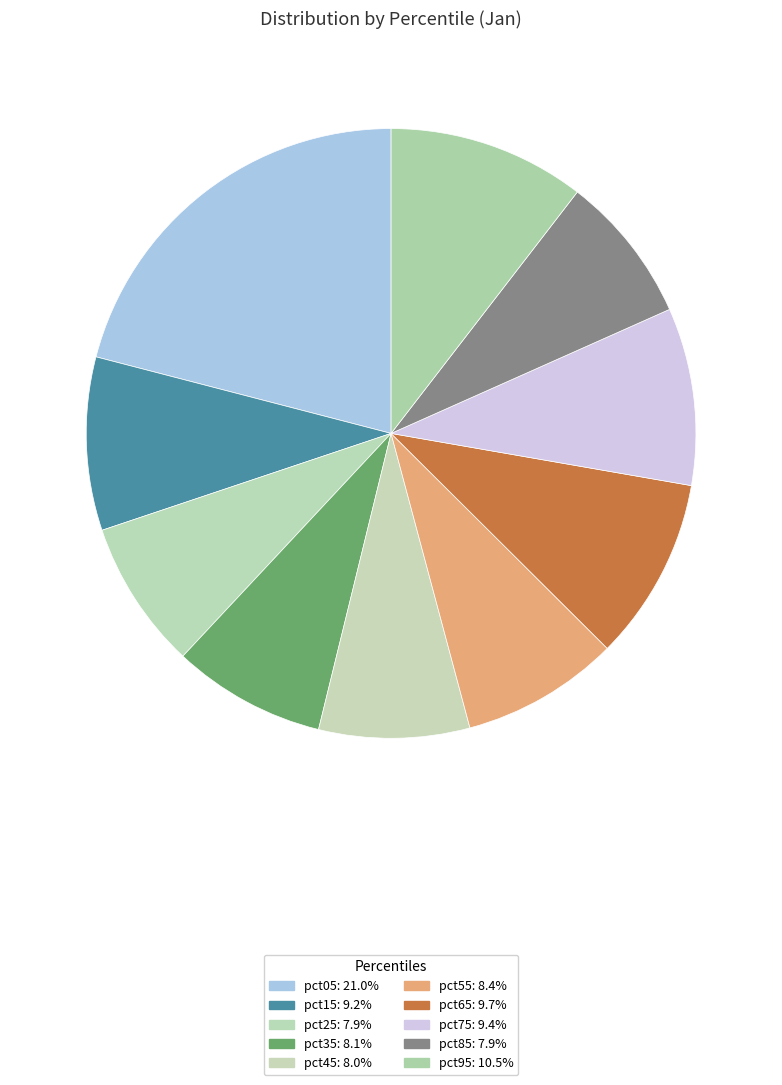

How many slices are in this pie chart?

10